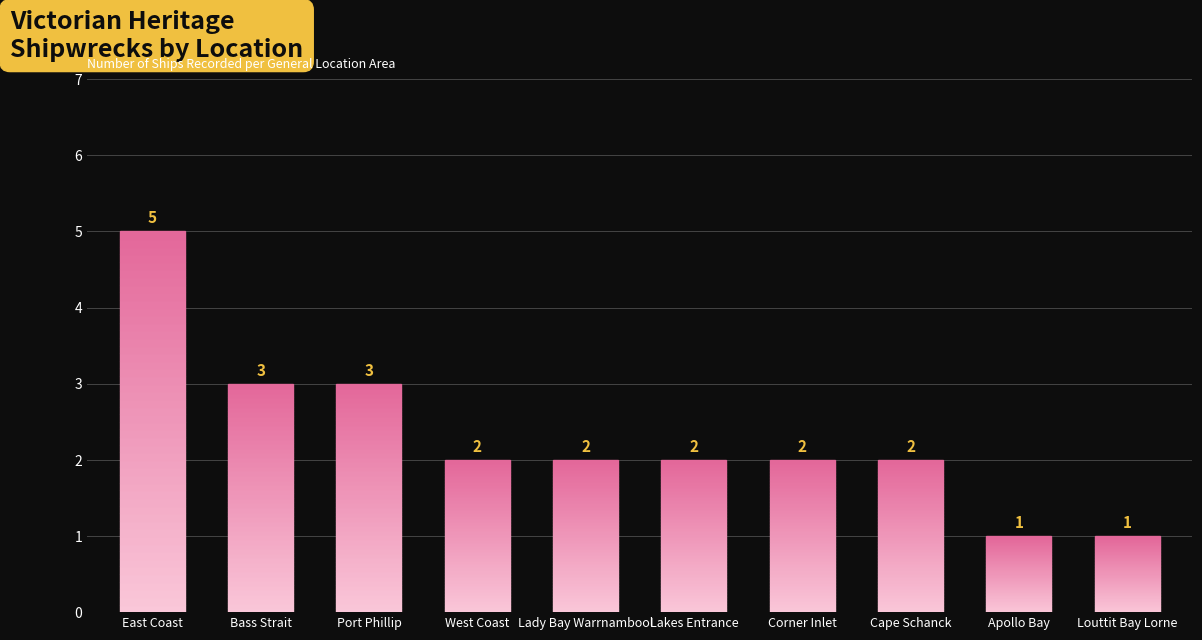

What is the maximum value shown in the chart?

5